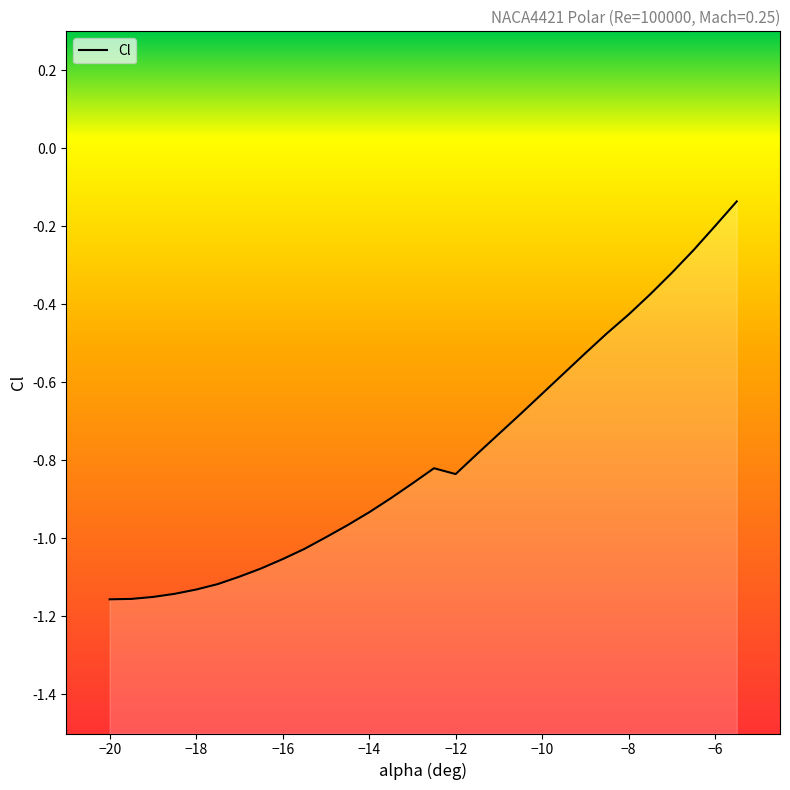

Is it true that the value at −10 is -0.6?

False